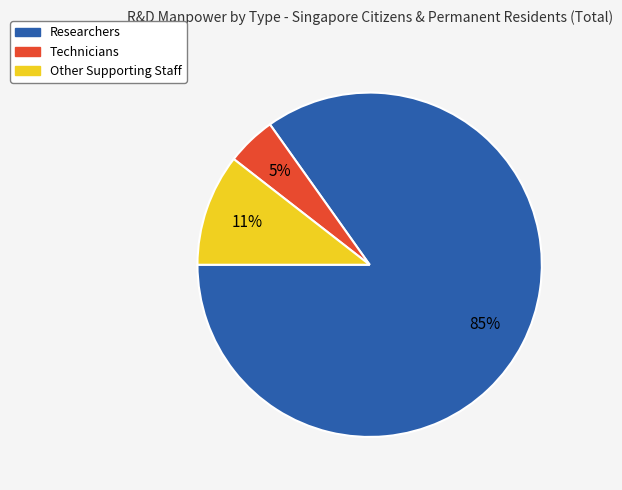

What percentage is the Technicians slice, to the nearest percent?

5%